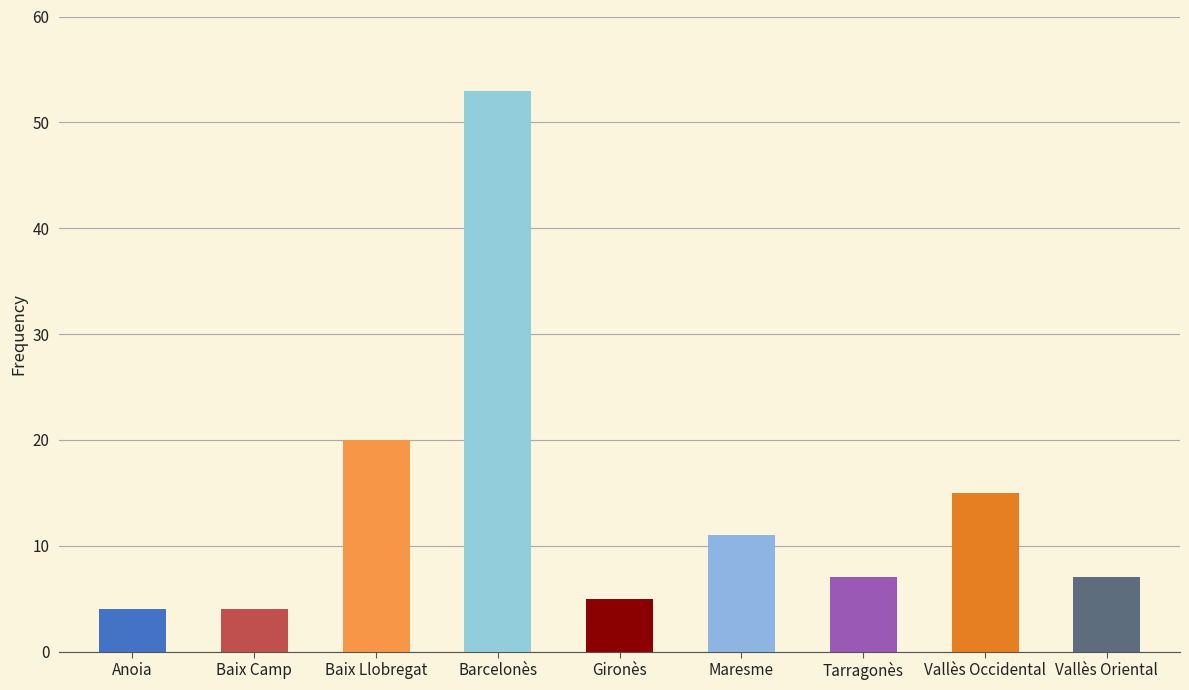

What is the minimum value shown in the chart?

4